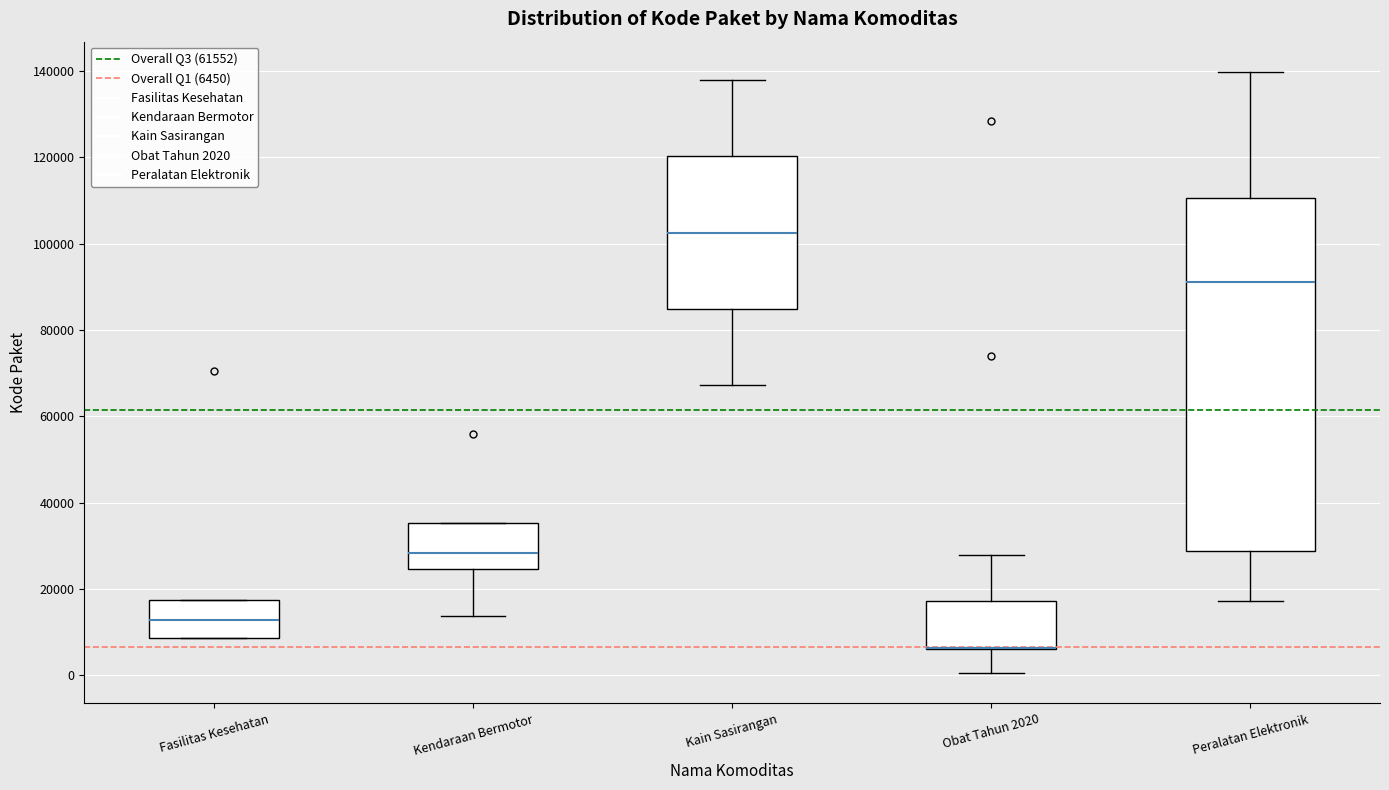

Reading left to right, read every box against the y-axis: the position of its median line, the range the box covers, and the ends of its whiskers. The values are not printed on the chart, so give them approximately, as read against the axis.

Fasilitas Kesehatan: median 12000, box 8000 to 18000, whiskers 8000 to 18000
Kendaraan Bermotor: median 28000, box 24000 to 36000, whiskers 14000 to 36000
Kain Sasirangan: median 102000, box 84000 to 120000, whiskers 68000 to 138000
Obat Tahun 2020: median 6000 (drawn on the box's lower edge), box 6000 to 18000, whiskers 0 to 28000
Peralatan Elektronik: median 92000, box 28000 to 110000, whiskers 18000 to 140000